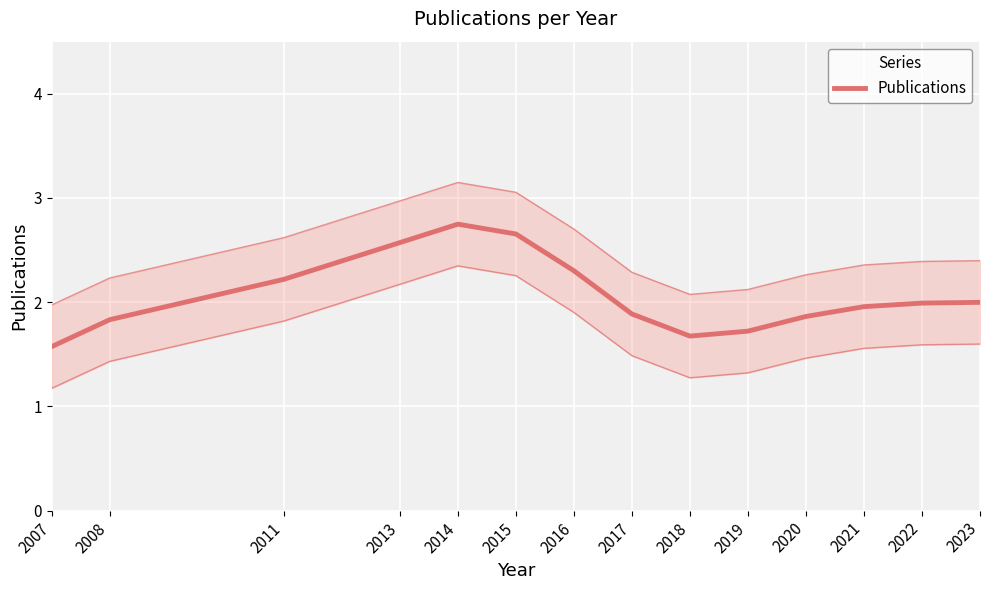

True or false: there are more than 1 points higher than both neighbors.

False